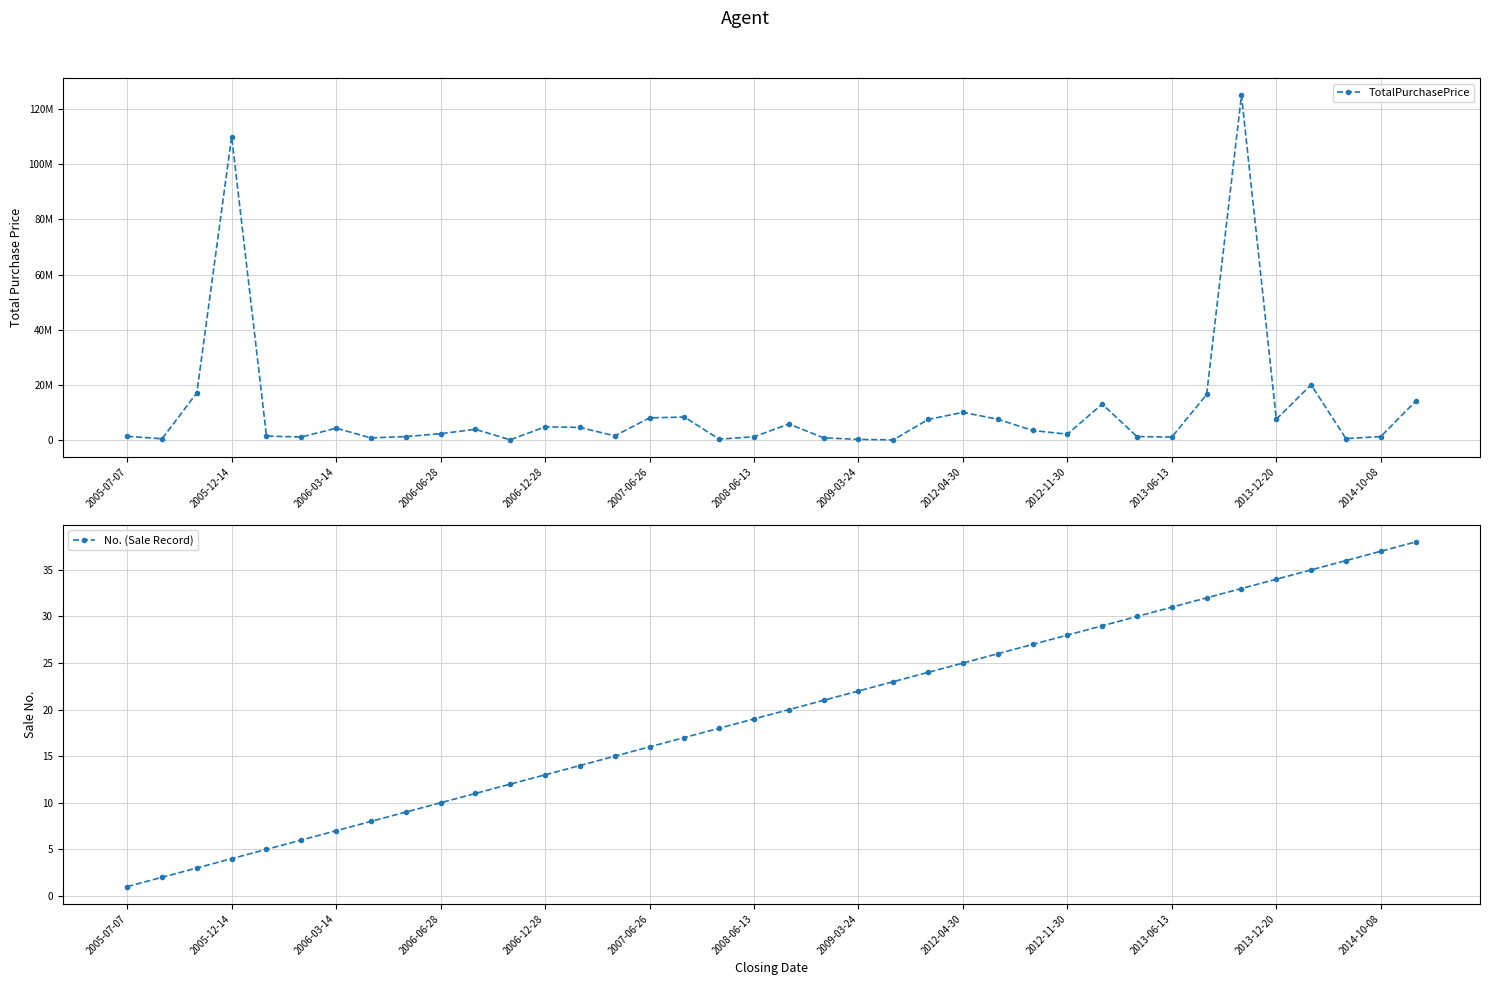

Which category has the lowest value in the No. (Sale Record) series?

2005-07-07